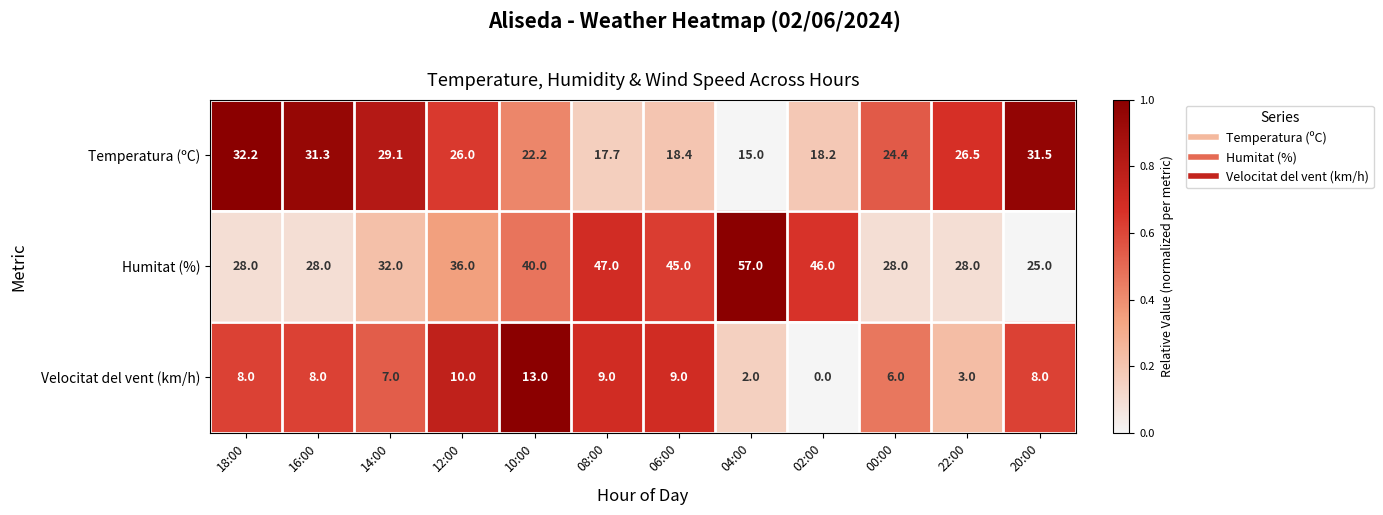

What is the difference between the second highest and minimum values in the Velocitat del vent (km/h) series?

10.0